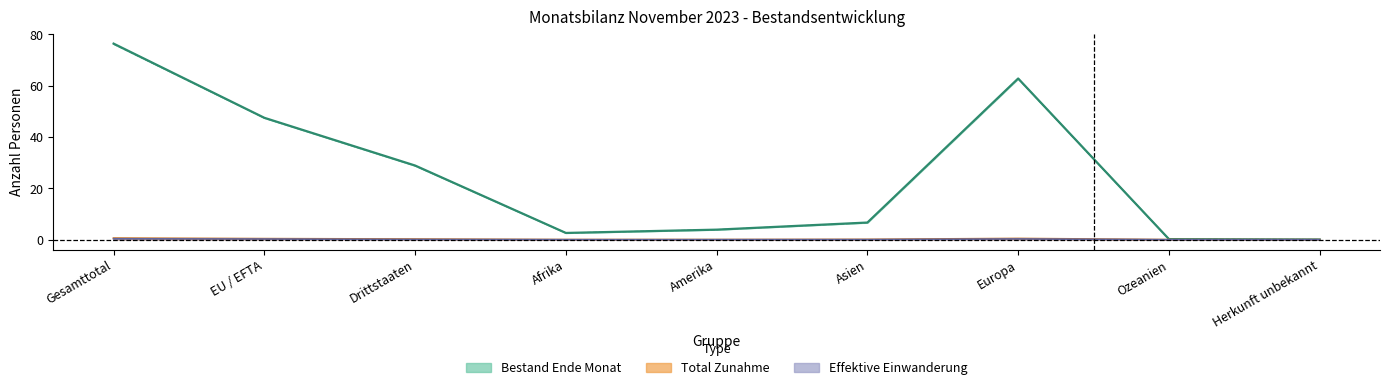

True or false: Total Zunahme has more than 0 points higher than both neighbors.

True